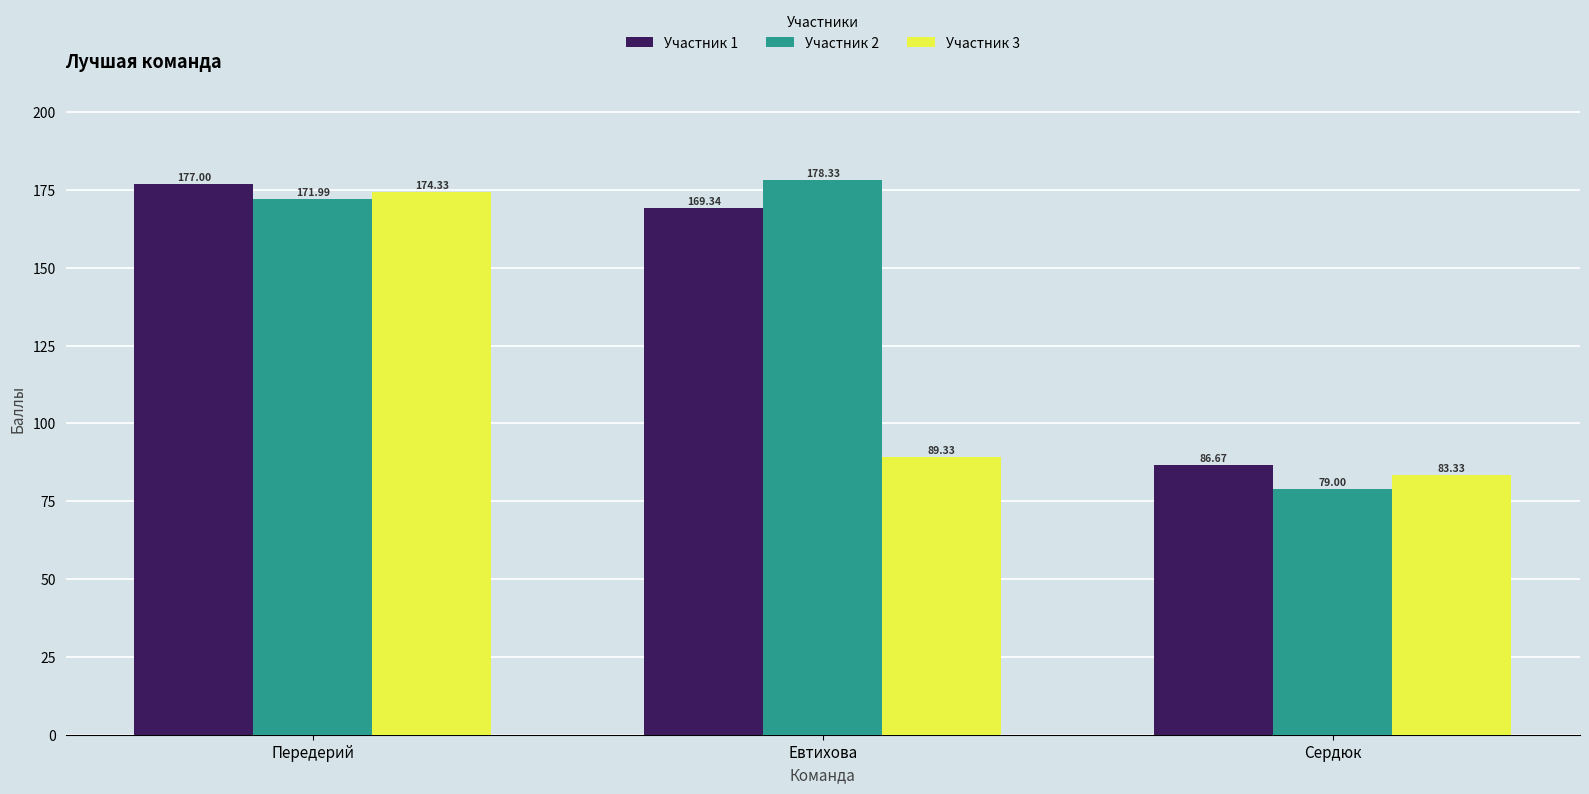

Reading left to right, what are all the values shown in this chart?

Участник 1: 177.0	169.3	86.7
Участник 2: 172.0	178.3	79.0
Участник 3: 174.3	89.3	83.3